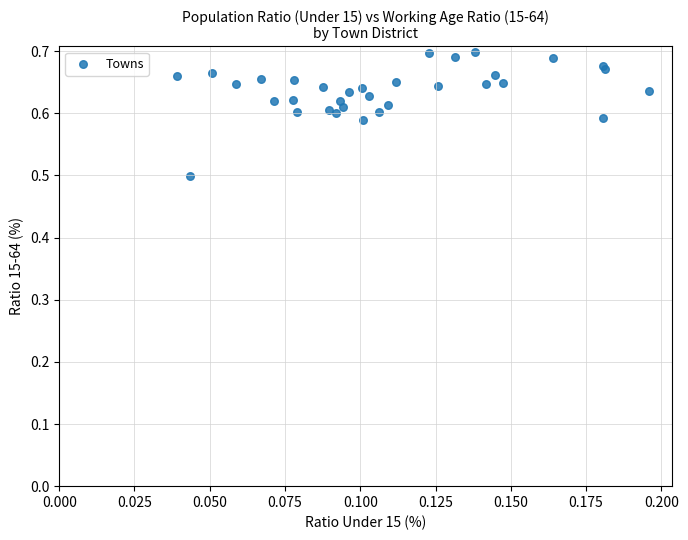

What Y value in the scatter plot is closest to 0?

0.5